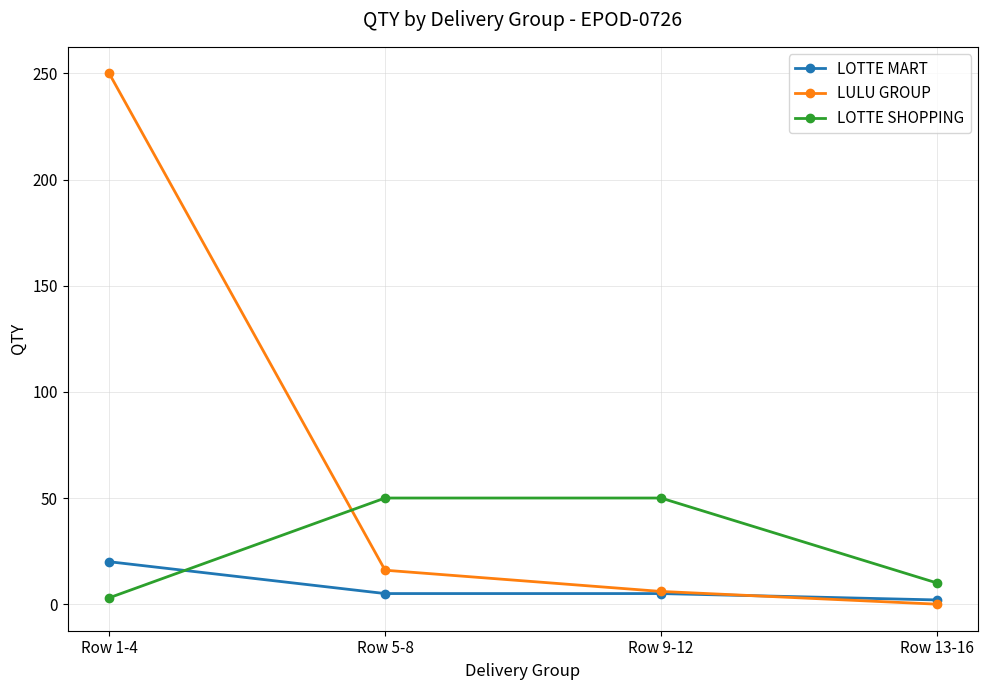

At which category is the sum across all series the highest?

Row 1-4